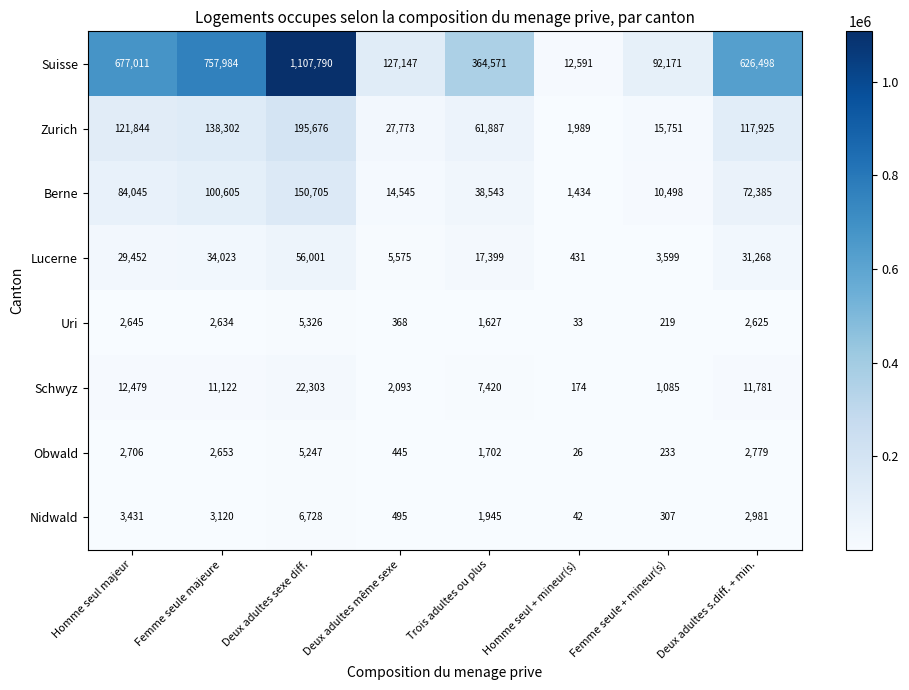

Which series has the largest total across all categories?

Suisse